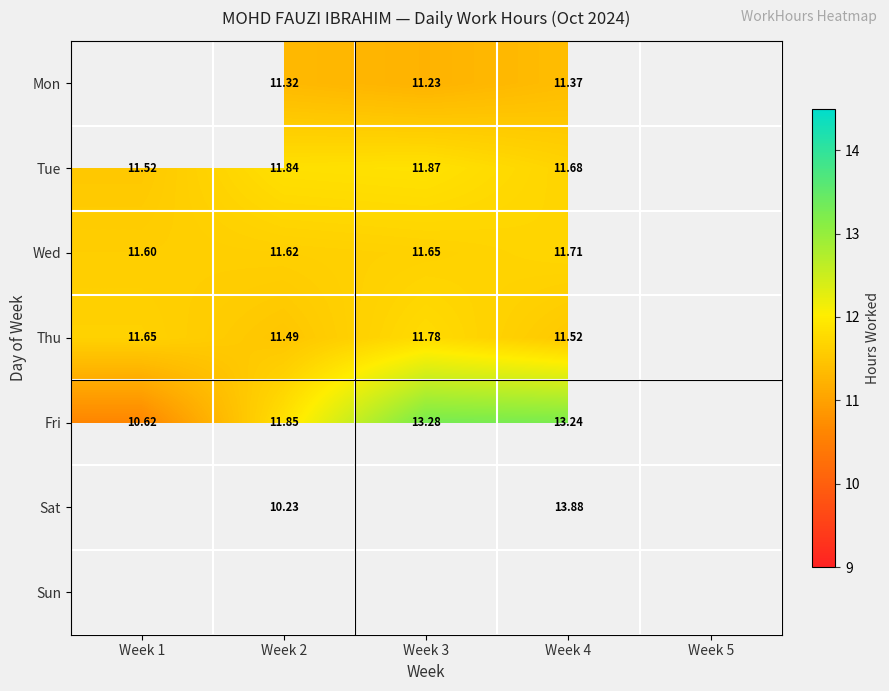

Is the value of Thu at Week 1 greater than the value of Tue at Week 2?

No